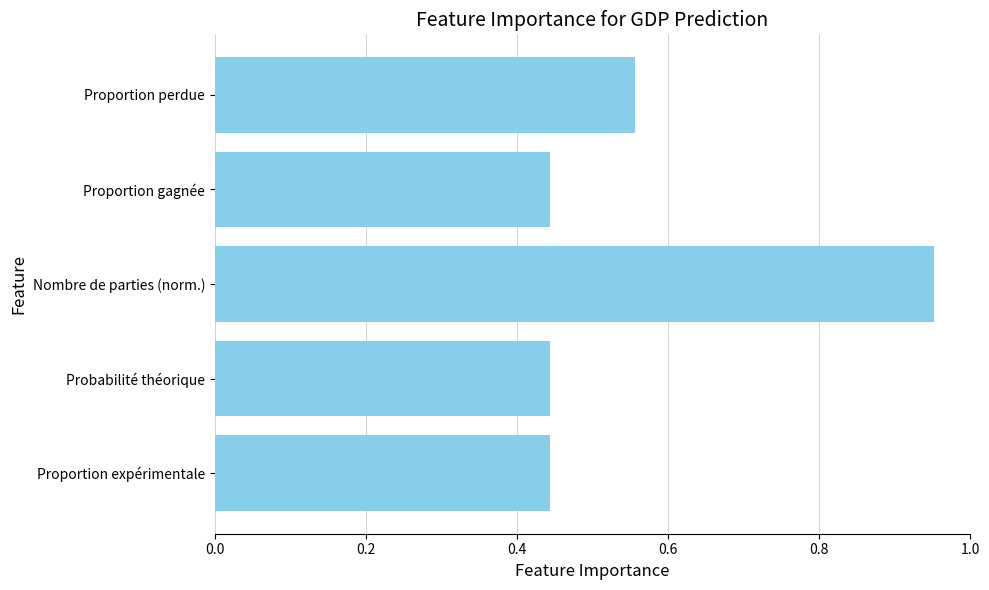

Which label corresponds to the largest value in the chart?

Nombre de parties (norm.)